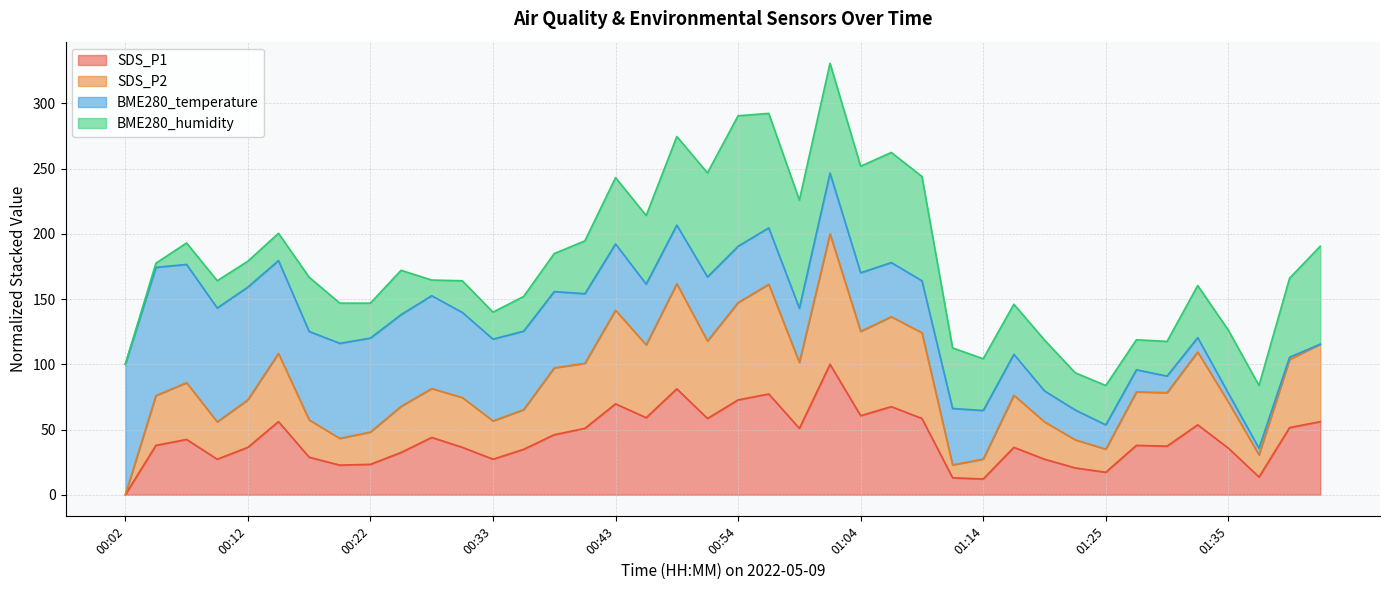

What are all the series names shown in the legend?

SDS_P1, SDS_P2, BME280_temperature, BME280_humidity